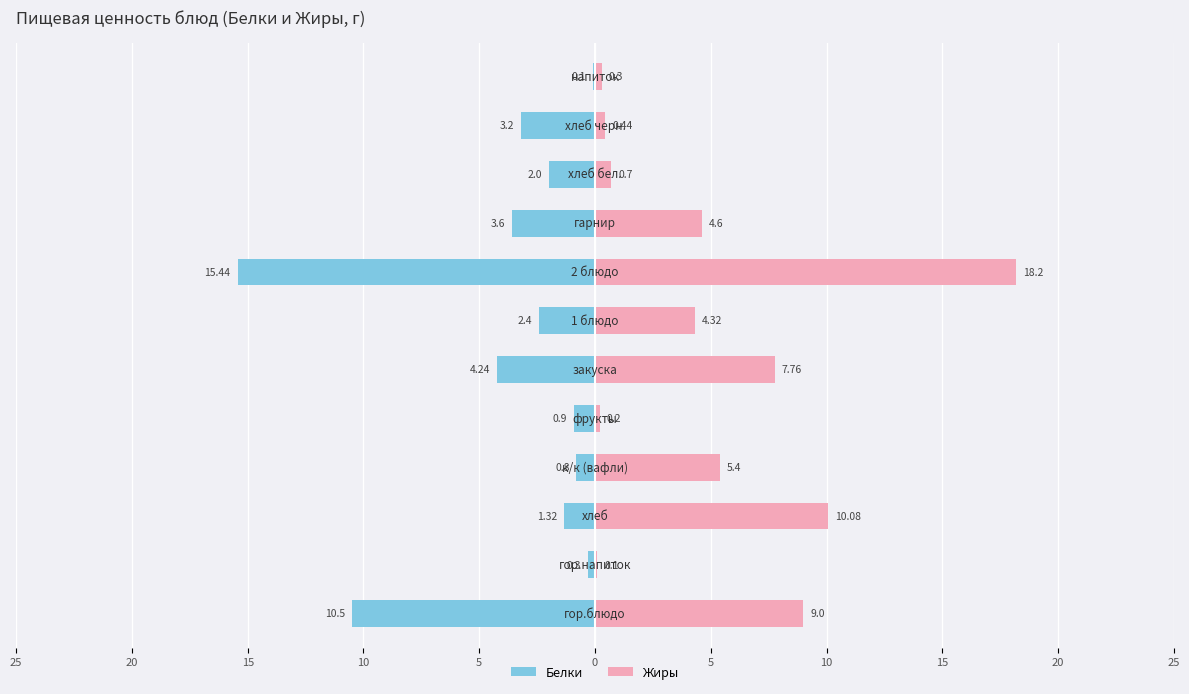

What is the average value of the Жиры series?

5.1